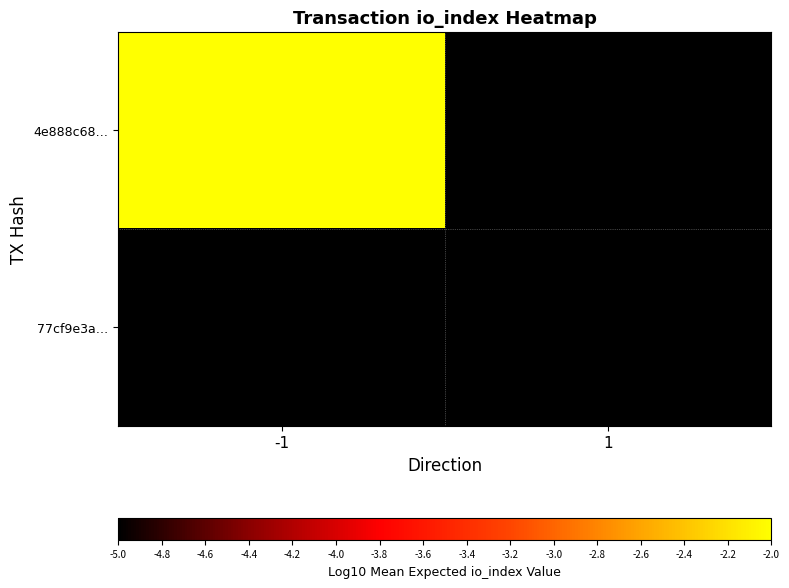

Rank the series by their average value, from lowest to highest.

77cf9e3a…, 4e888c68…